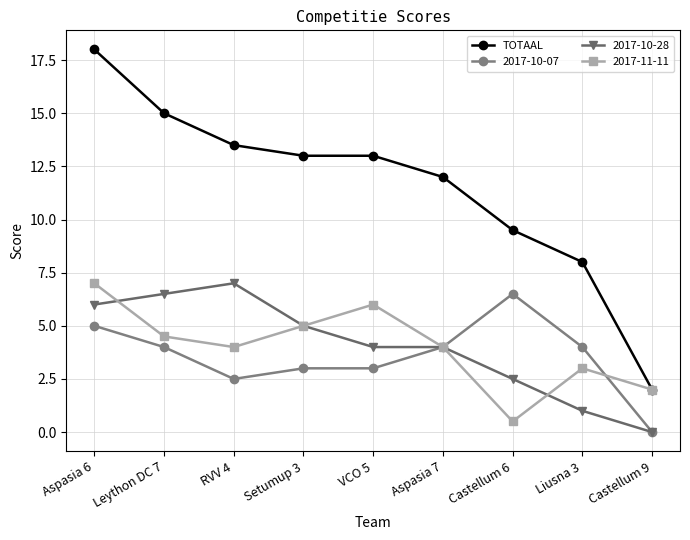

Is it true that 2017-11-11 equals 4.0 at Aspasia 7?

True